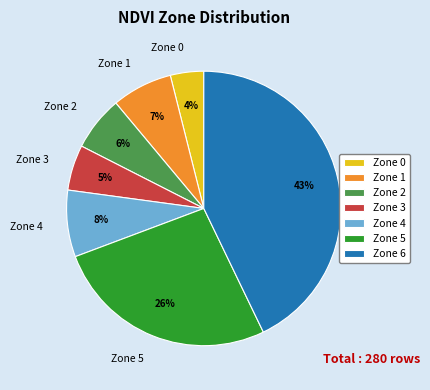

To the nearest percent, what is the combined percentage of Zone 4 and Zone 3?

13%